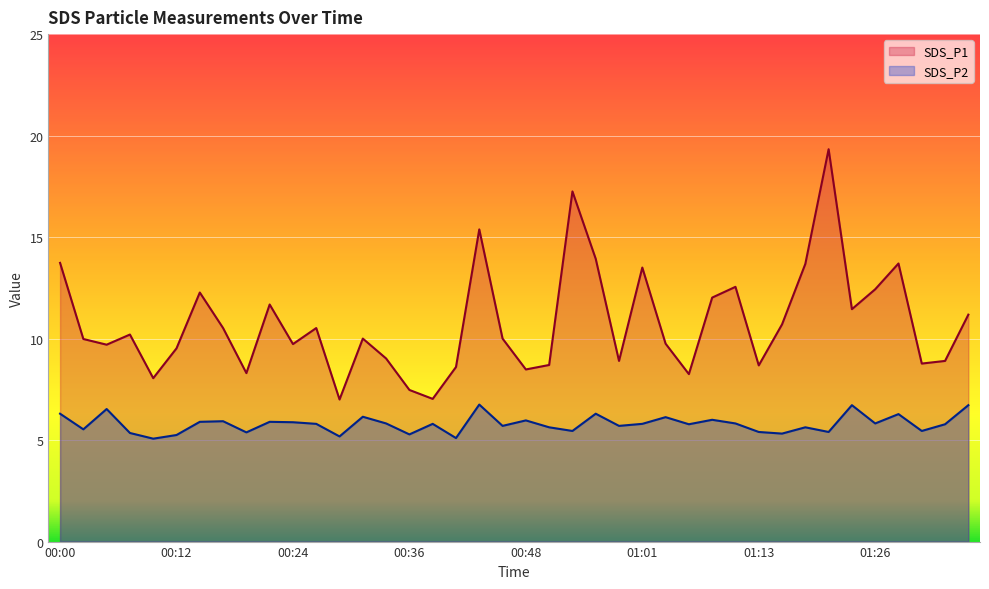

What is the label of the 3rd point from the right?

01:31